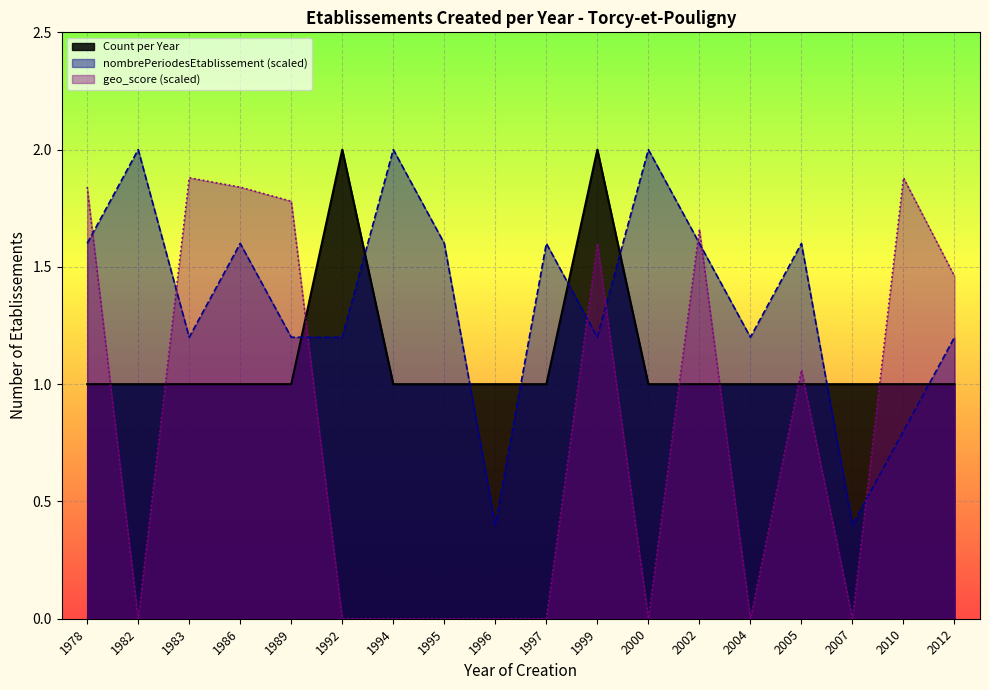

Rank the categories by value from highest to lowest.

1992, 1999, 1978, 1982, 1983, 1986, 1989, 1994, 1995, 1996, 1997, 2000, 2002, 2004, 2005, 2007, 2010, 2012